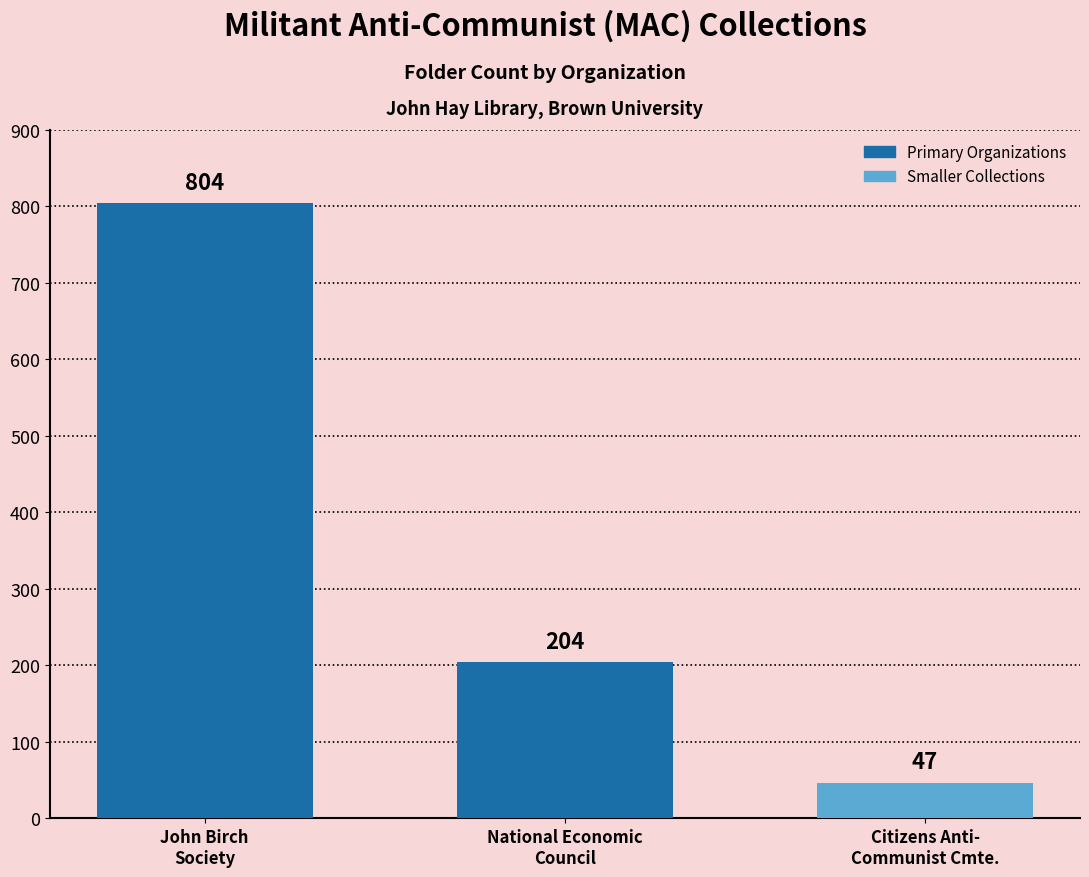

What is the value of the 2nd bar from the left?

204